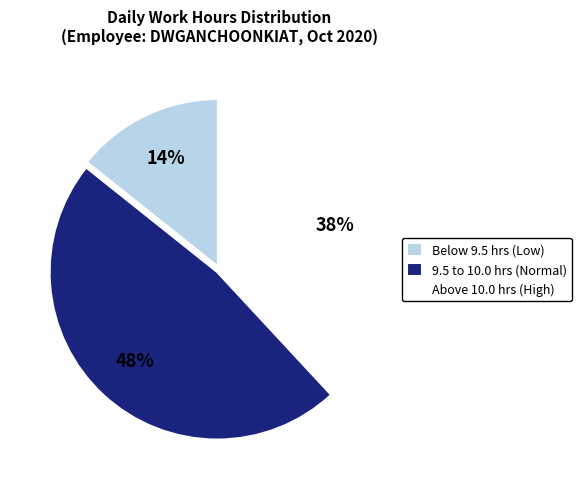

Count the number of slices in the pie.

3